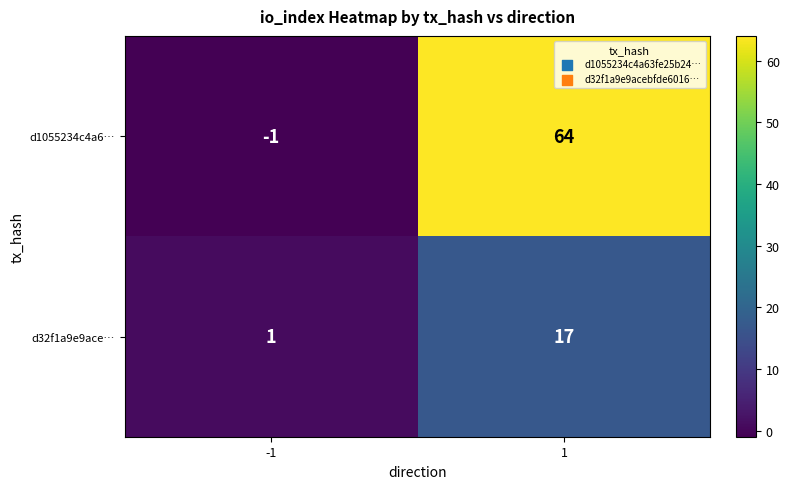

What is the spread (max minus min) of values at 1?

47